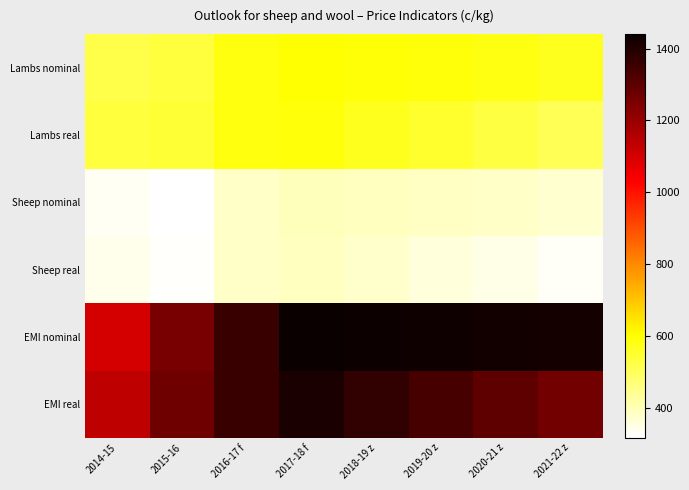

Which category has the highest value across all series?

2017-18 f